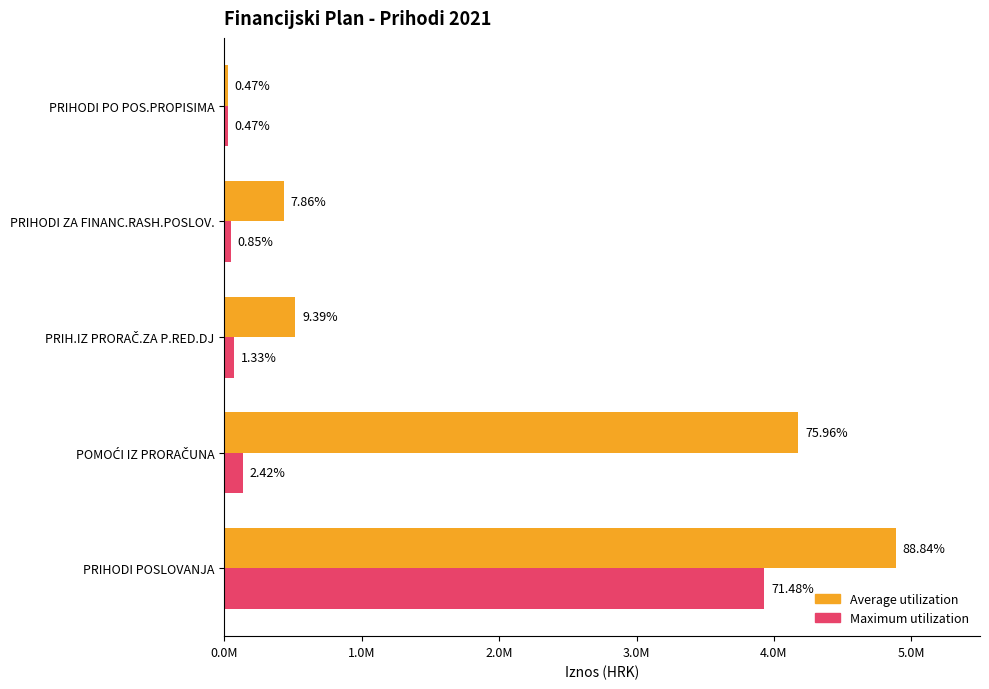

What is the value of the Average utilization bar at the 1st from the left?

4885982.2